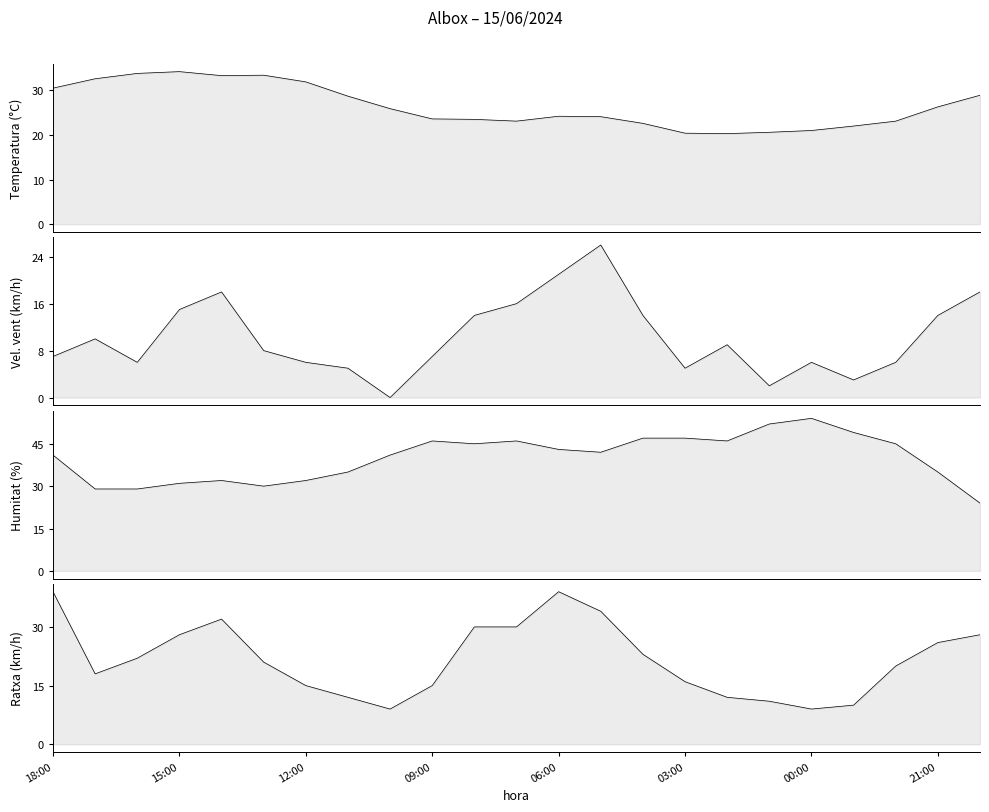

At which label is Humitat (%) closest to 39?

18:00